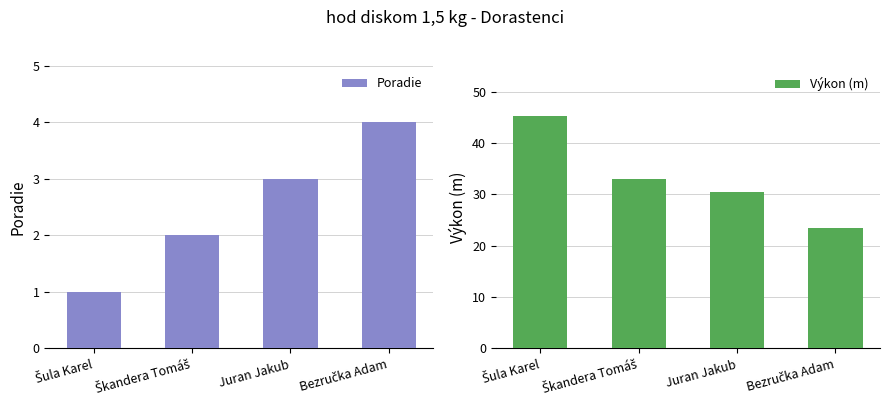

Which category has the highest value across all series?

Šula Karel